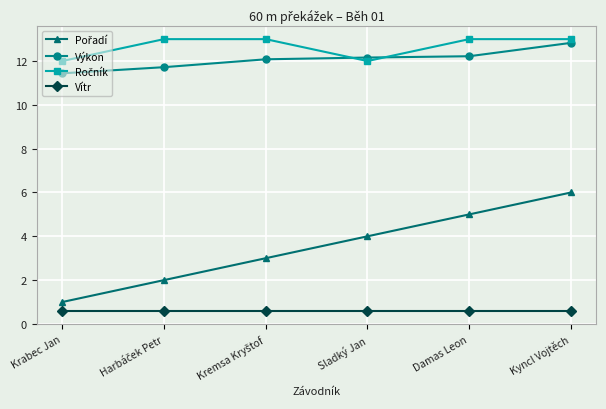

What value does the Vítr series have at Kyncl Vojtěch?

0.6